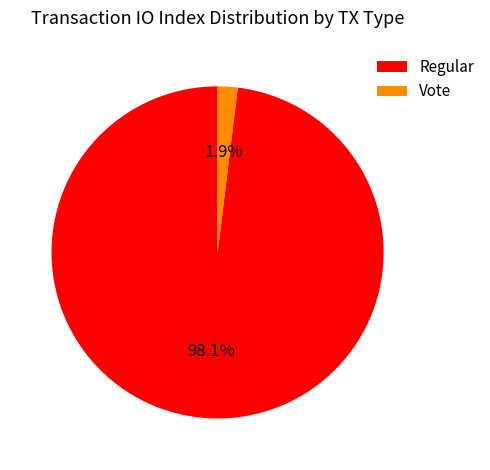

Between Regular and Vote, which is larger?

Regular